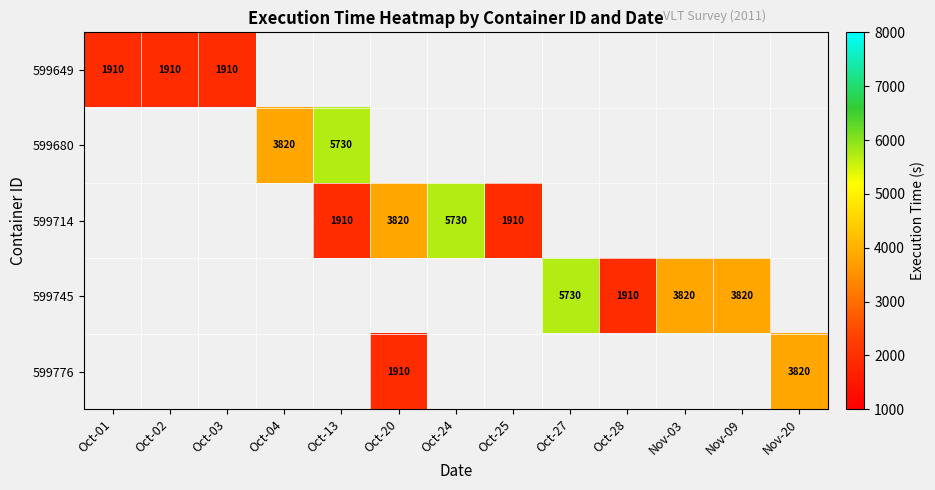

What is the smallest value displayed?

1910.0